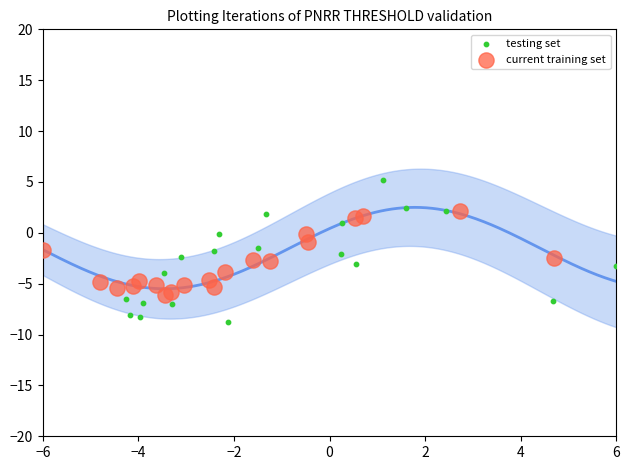

Which series reaches the maximum Y coordinate?

testing set